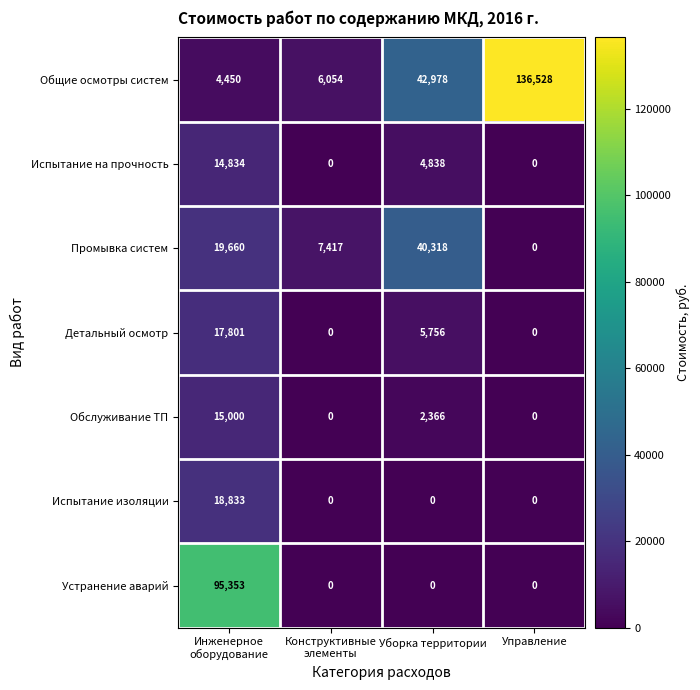

What is the maximum value shown in the chart?

136528